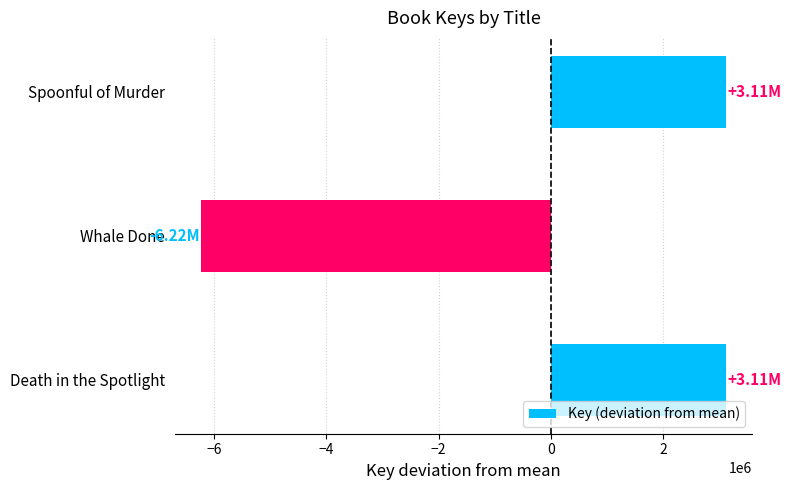

Which category has the lowest value across all series?

Whale Done